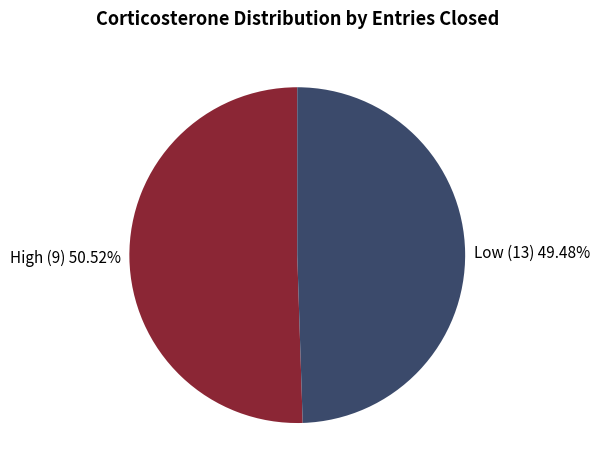

Does any single category account for the majority?

Yes